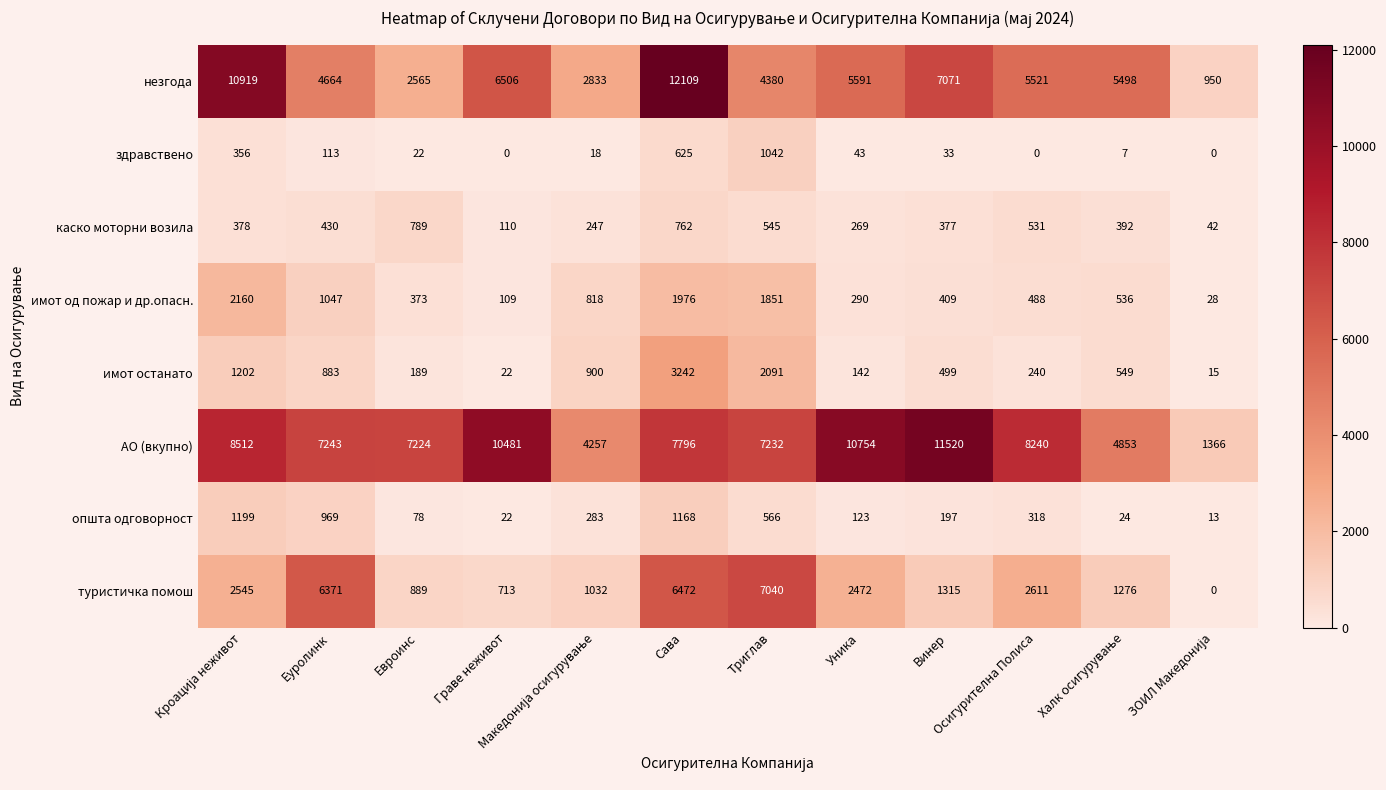

Is it true that имот останато equals 654 at Винер?

False